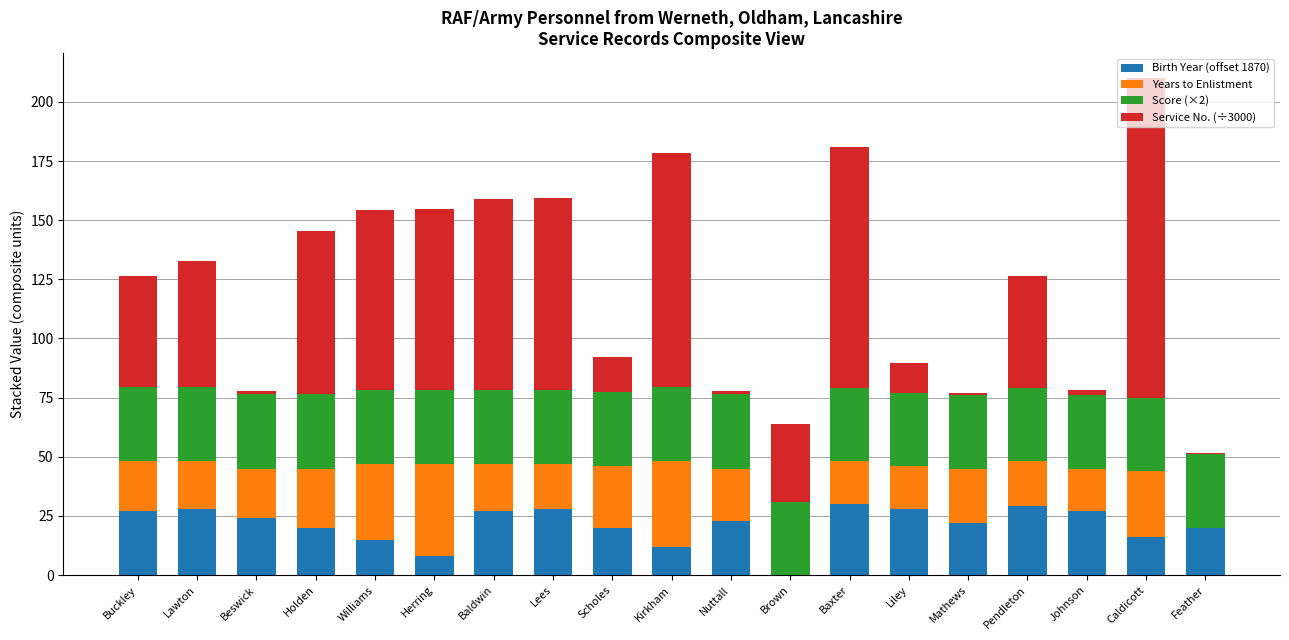

The value of Birth Year (offset 1870) at Lawton is 28.0. True or false?

True